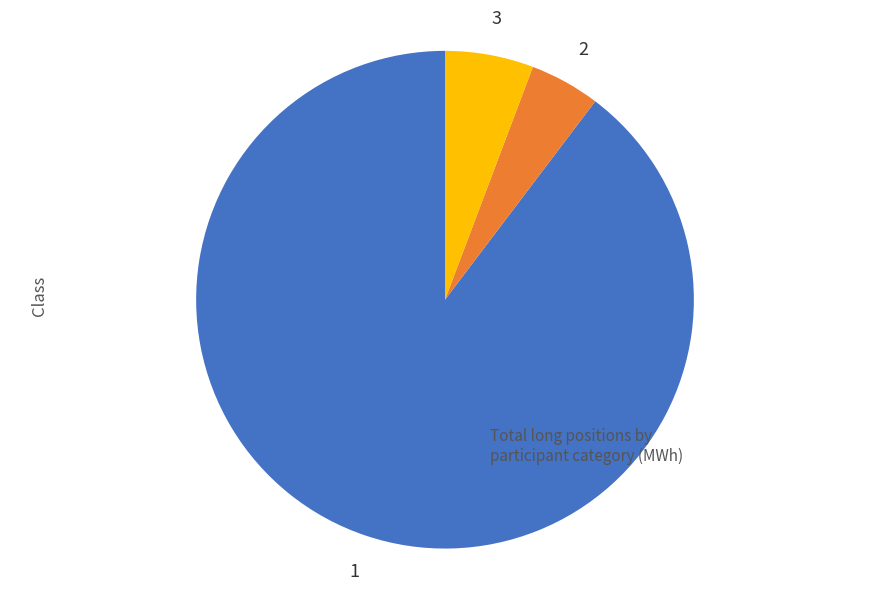

Does any single category account for the majority?

Yes